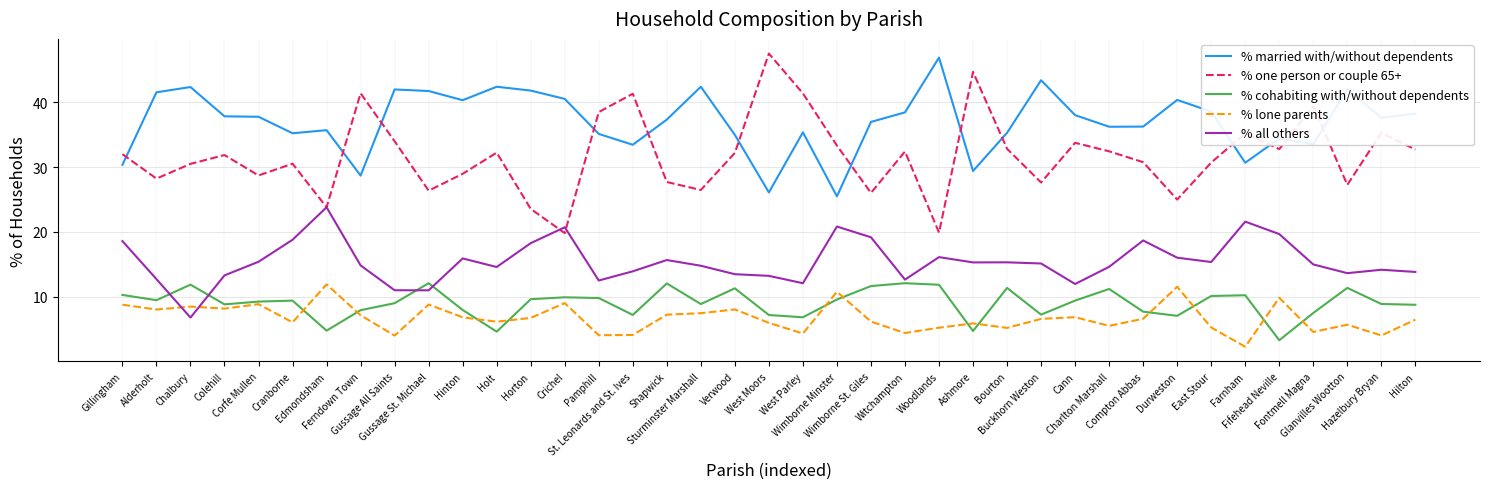

What is the minimum value shown in the chart?

2.3